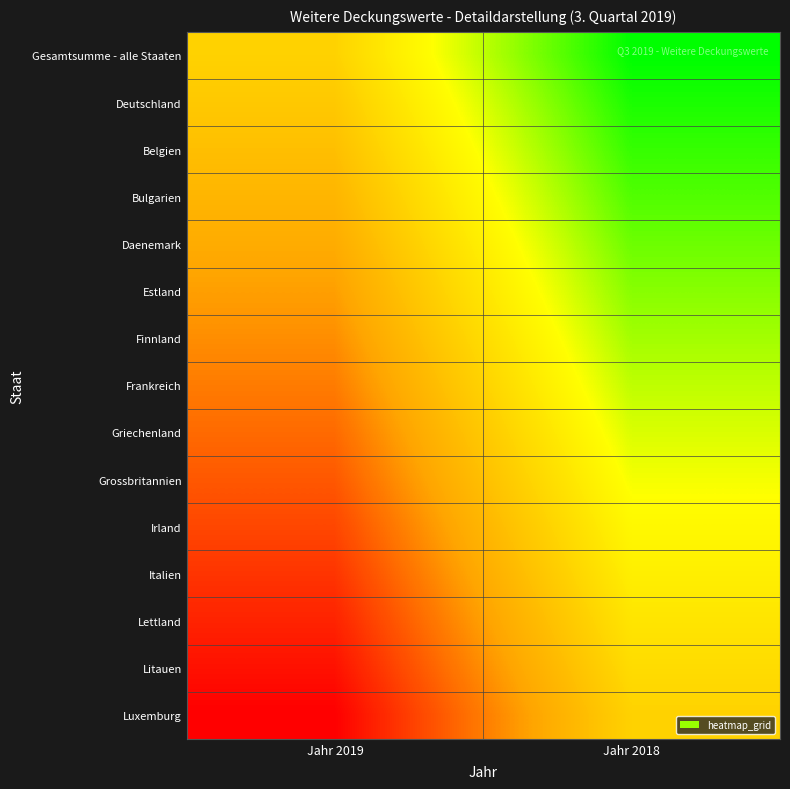

Count the number of categories in the chart.

2